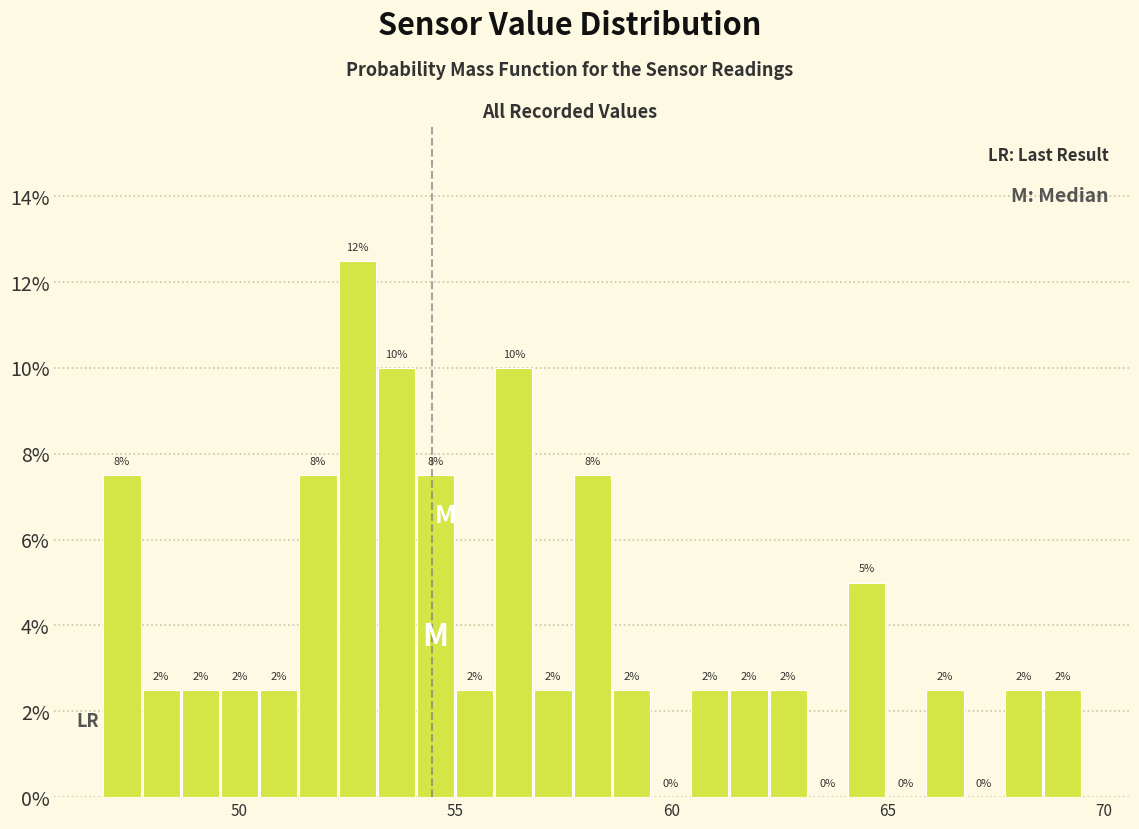

Read against the x-axis, roughly where is the centre of the tallest bar?

52.5